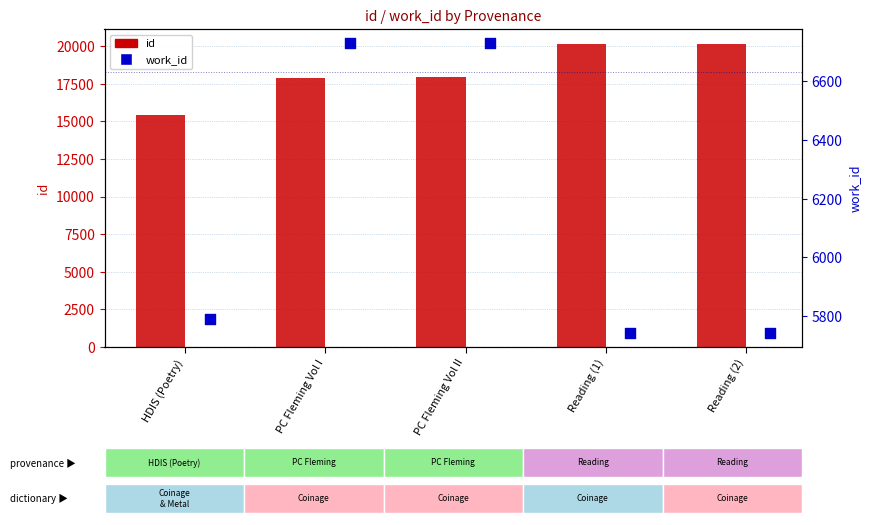

What are all the series names shown in the legend?

id, work_id